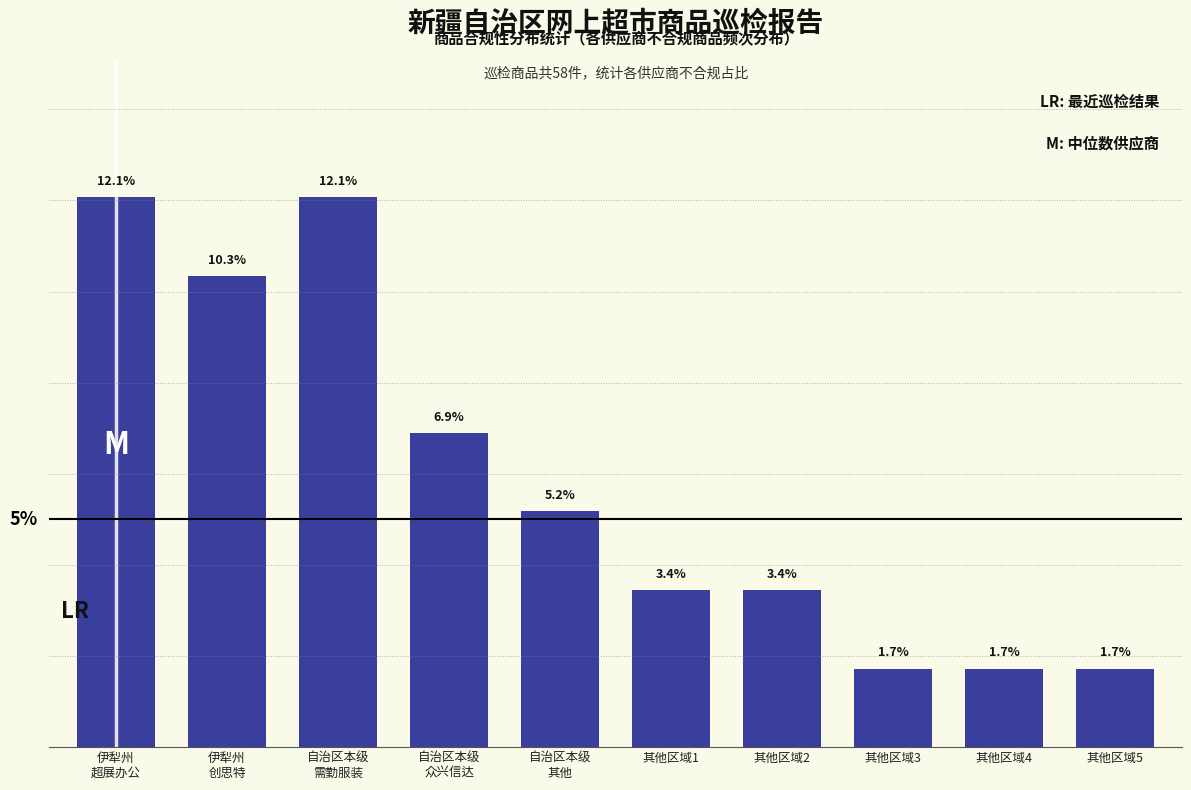

What is the label of the 4th bar from the right?

其他区域2